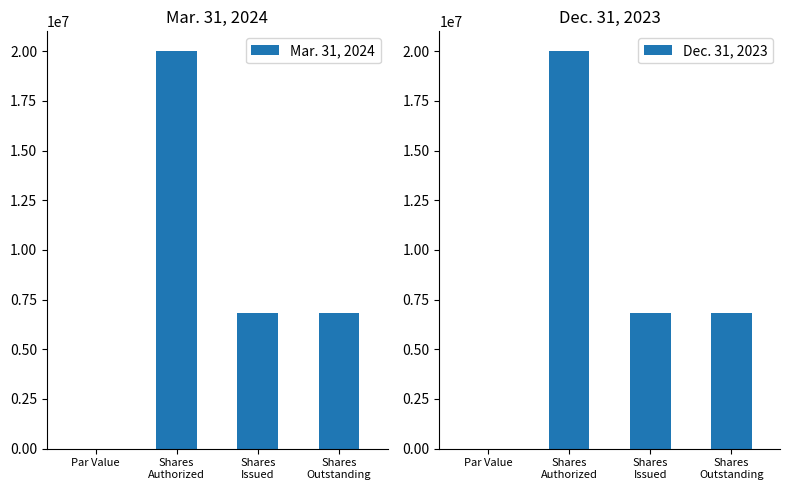

At which category is the sum across all series the highest?

Shares
Authorized